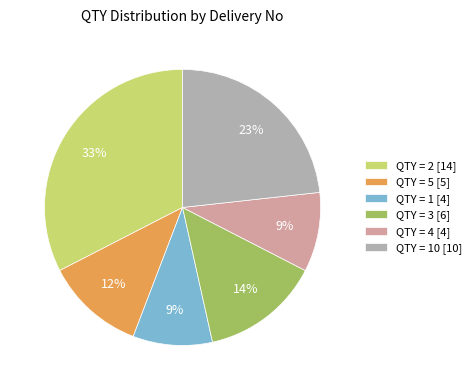

To the nearest percent, what percentage of the pie is QTY = 1 [4]?

9%